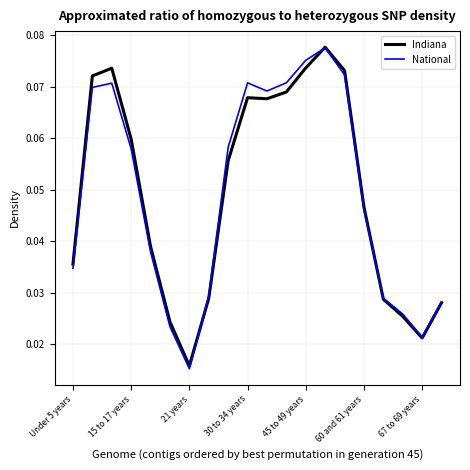

Which series has the widest spread of values?

National